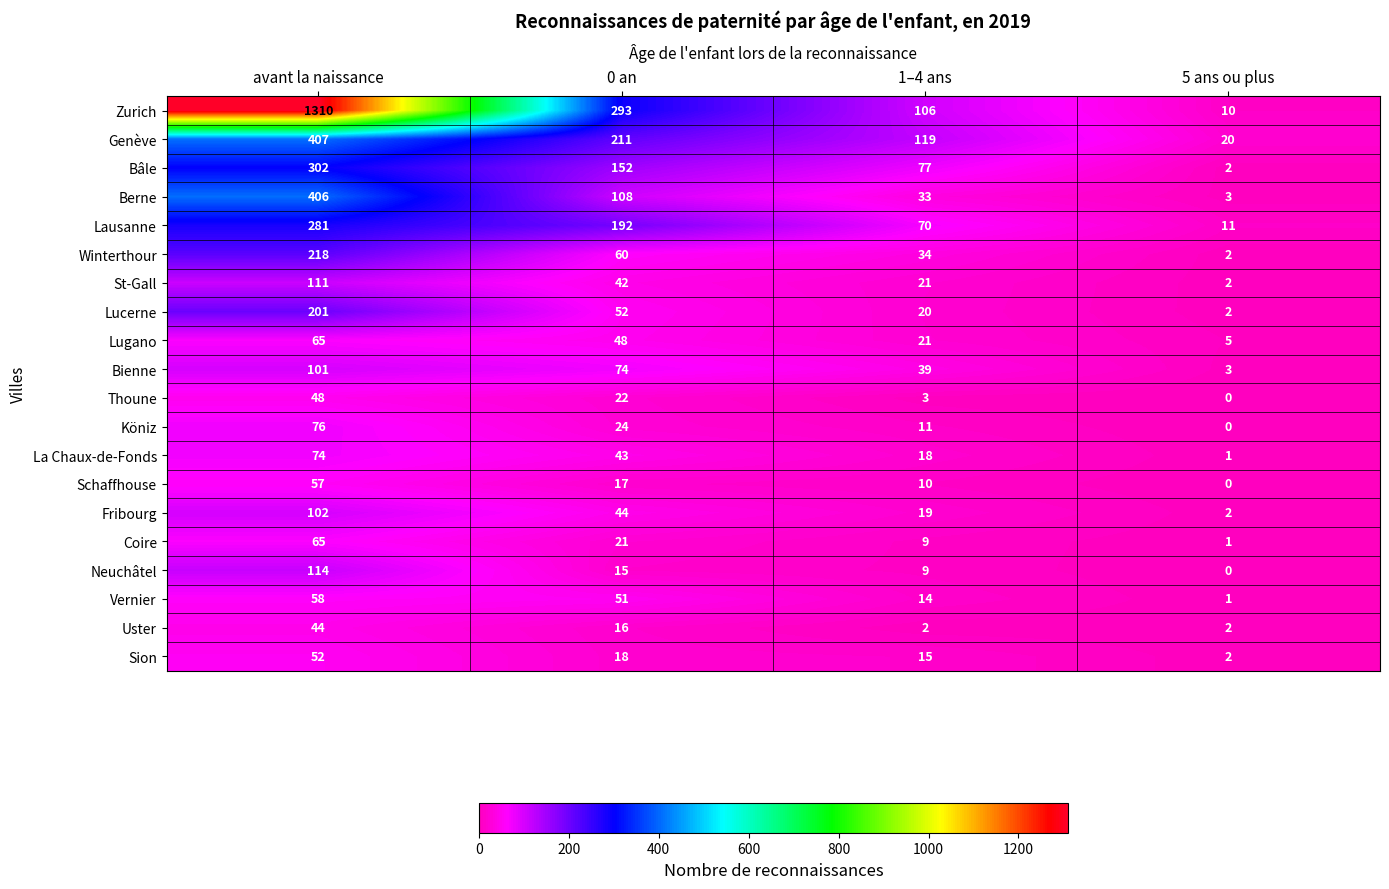

Where is Genève nearest to the value 213?

0 an